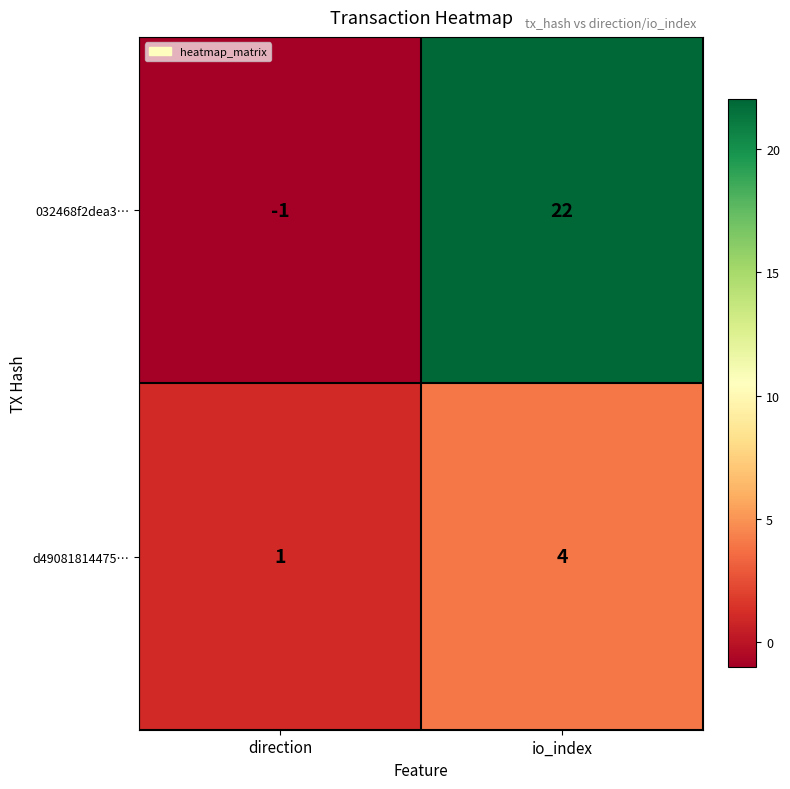

Reading right to left, list all the values displayed in this chart.

032468f2dea3…: io_index=22	direction=-1
d49081814475…: io_index=4	direction=1